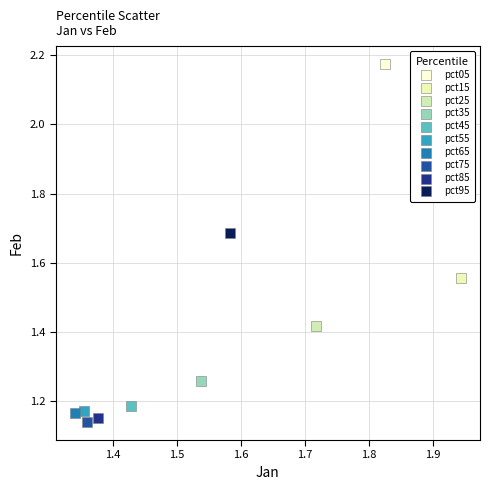

Which series reaches the minimum Y coordinate?

pct75